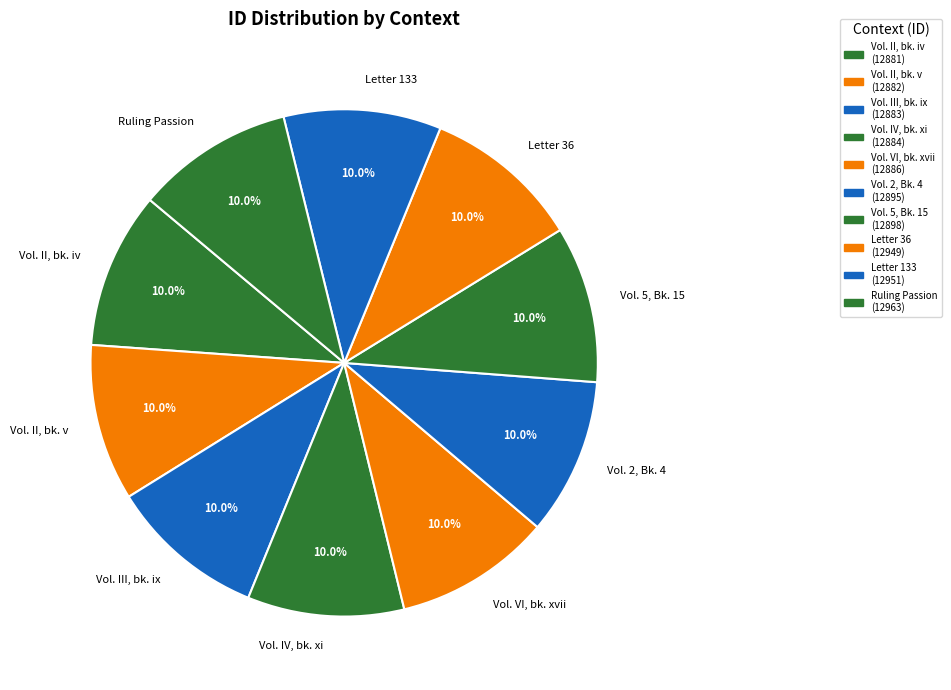

Does Vol. VI, bk. xvii represent more than half of the total?

No